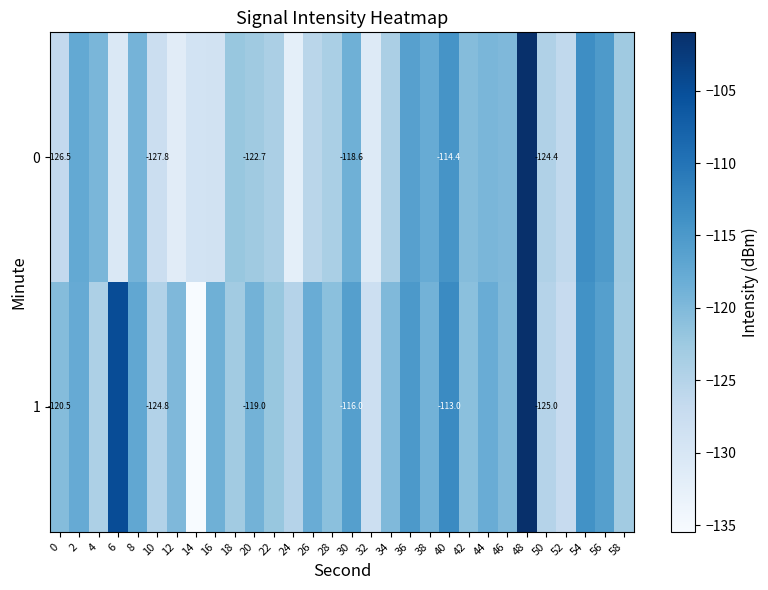

At 26, list the series in order from smallest to largest.

0, 1